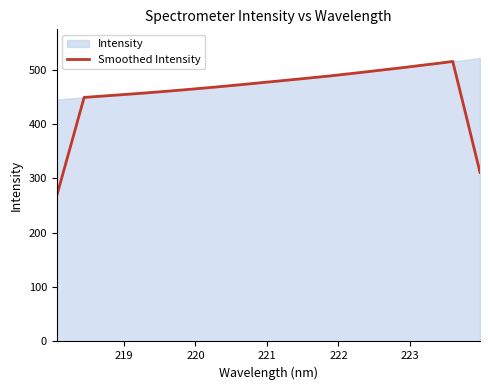

What is the maximum value for Smoothed Intensity?

515.2